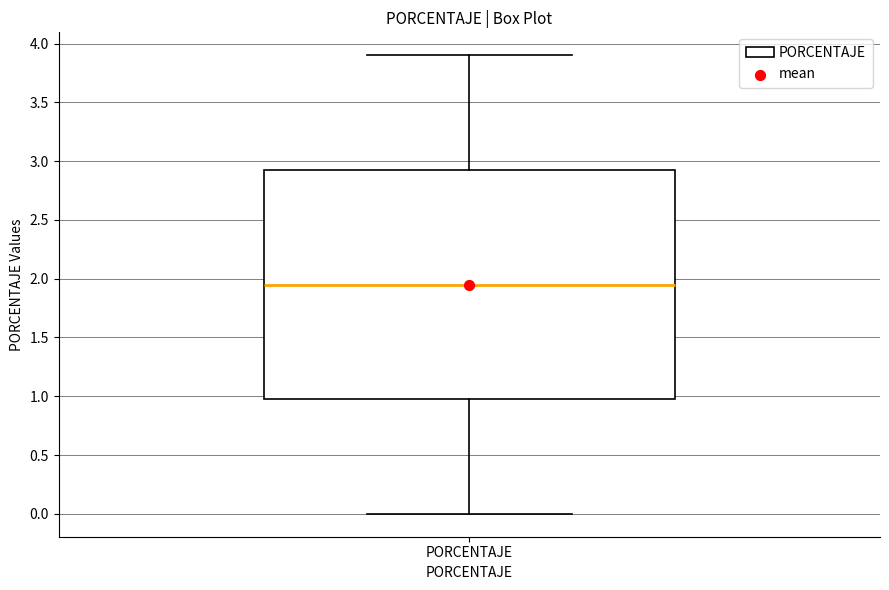

Where does the median line of the box for PORCENTAJE sit on the y-axis? The values are not printed on the chart, so give them approximately, as read against the axis.

1.95